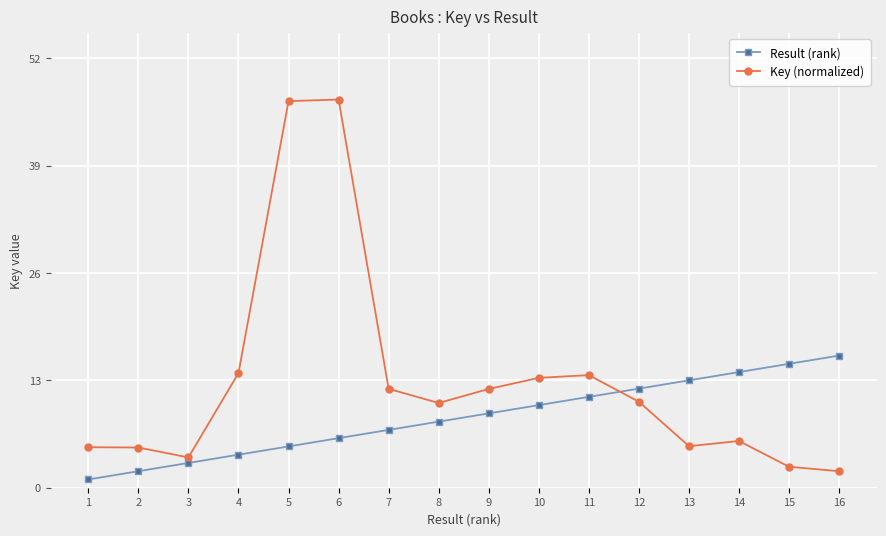

List the series in order of their overall mean, highest first.

Key (normalized), Result (rank)